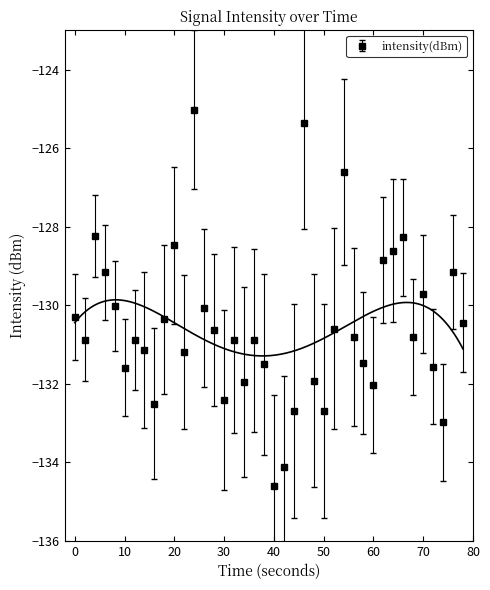

Reading left to right, list all the values displayed in this chart.

-130.3	-130.9	-128.2	-129.2	-130.0	-131.6	-130.9	-131.1	-132.5	-130.4	-128.5	-131.2	-125.0	-130.1	-130.6	-132.4	-130.9	-132.0	-130.9	-131.5	-134.6	-134.1	-132.7	-125.4	-131.9	-132.7	-130.6	-126.6	-130.8	-131.5	-132.0	-128.9	-128.6	-128.3	-130.8	-129.7	-131.6	-133.0	-129.2	-130.4